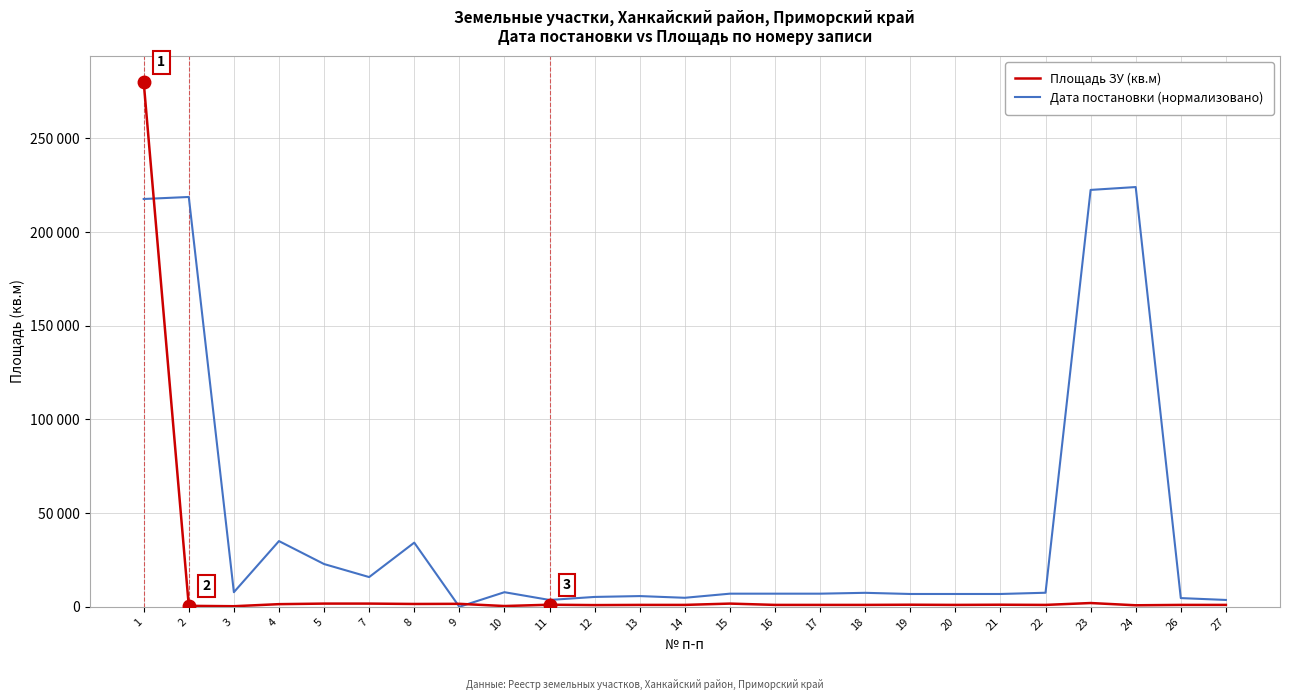

The value of Дата постановки (нормализовано) at 5 is 11269.6. True or false?

False